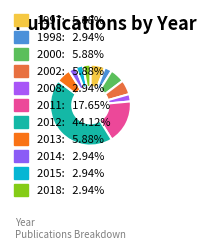

Does 2000 account for over 50% of the chart?

No